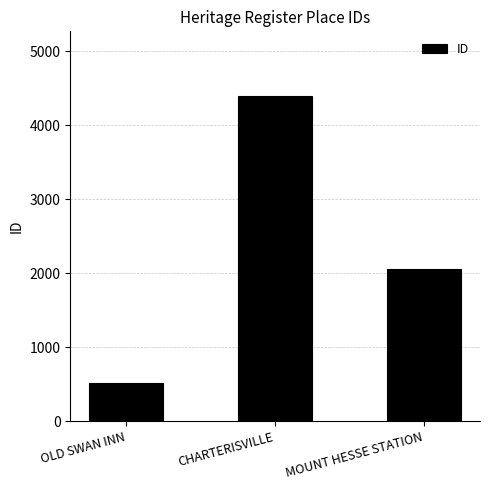

What is the sum of all values?

6954